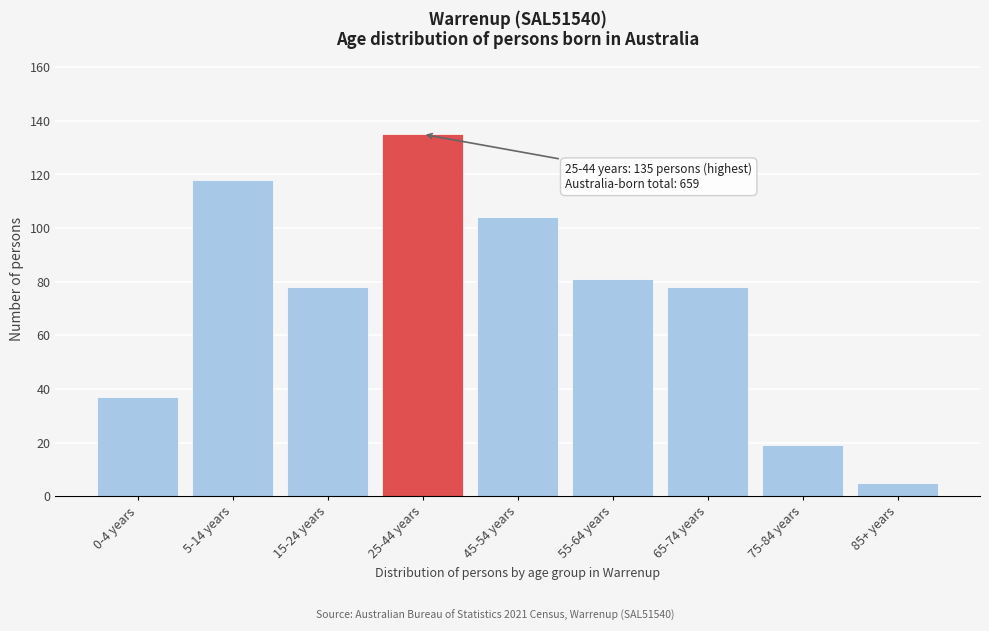

Reading left to right, extract all data points from this chart.

37	118	78	135	104	81	78	19	5